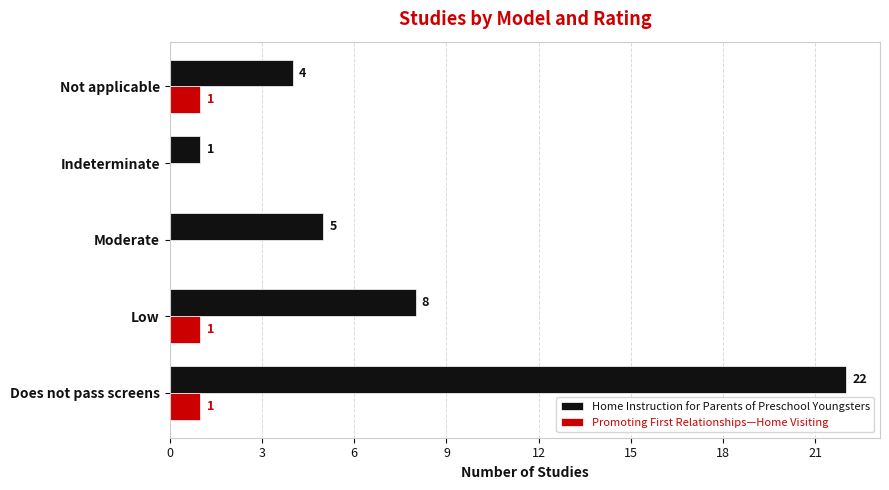

What is the highest value of the Home Instruction for Parents of Preschool Youngsters series?

22